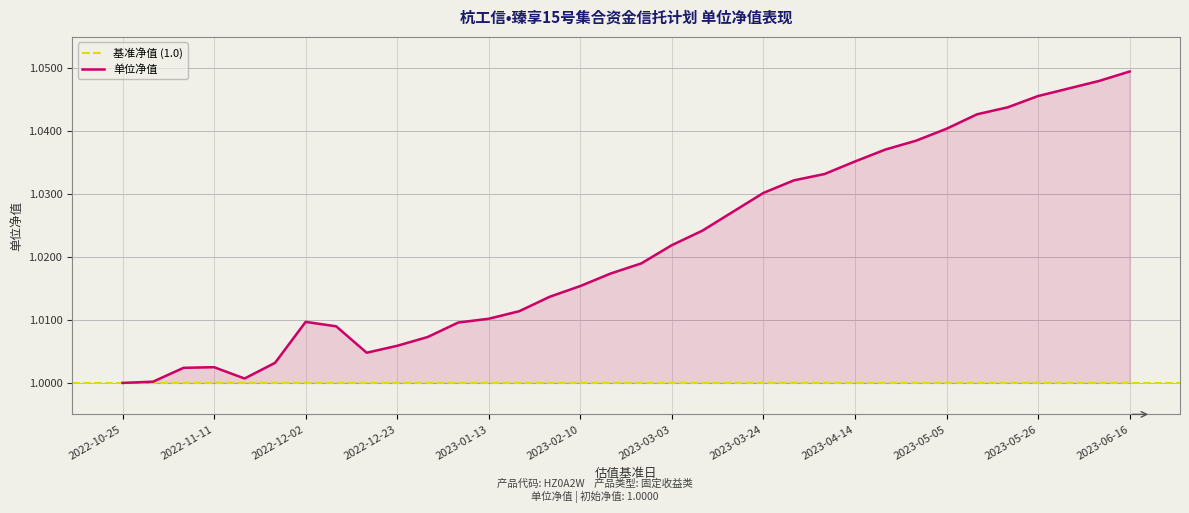

Rank the categories by value from lowest to highest.

2022-10-25, 2022-10-28, 2022-11-18, 2022-11-04, 2022-11-11, 2022-11-25, 2022-12-16, 2022-12-23, 2022-12-30, 2022-12-09, 2023-01-06, 2022-12-02, 2023-01-13, 2023-01-20, 2023-02-03, 2023-02-10, 2023-02-17, 2023-02-24, 2023-03-03, 2023-03-10, 2023-03-17, 2023-03-24, 2023-03-31, 2023-04-07, 2023-04-14, 2023-04-21, 2023-04-28, 2023-05-05, 2023-05-12, 2023-05-19, 2023-05-26, 2023-06-02, 2023-06-09, 2023-06-16